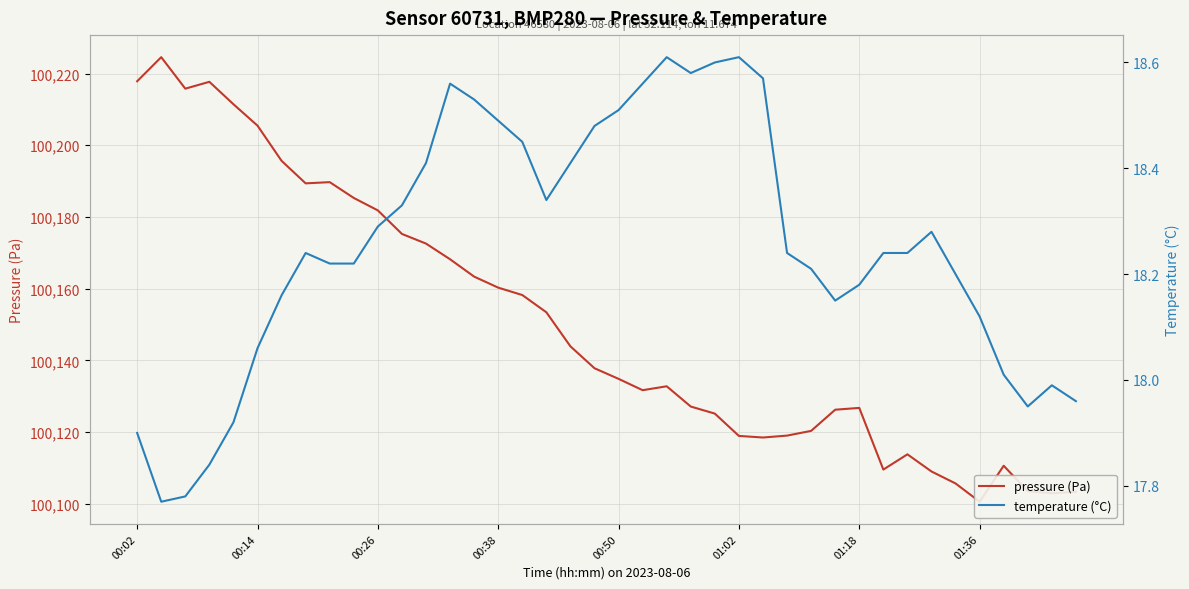

What is the value of the temperature (°C) point at the 21st from the left?

18.5